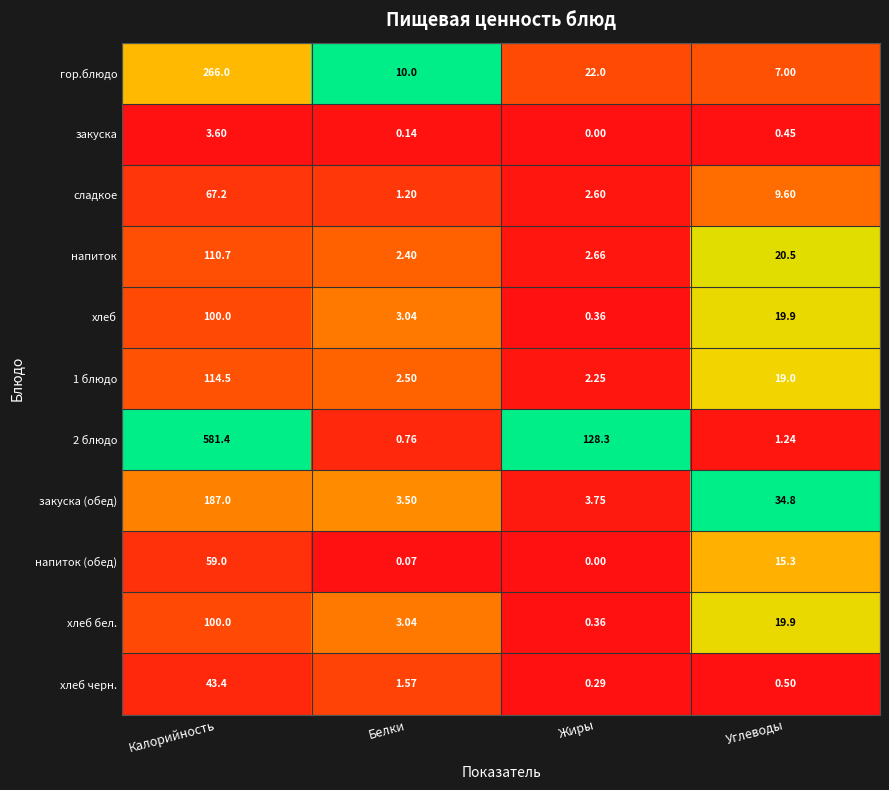

Rank the categories by сладкое value from lowest to highest.

Белки, Жиры, Углеводы, Калорийность